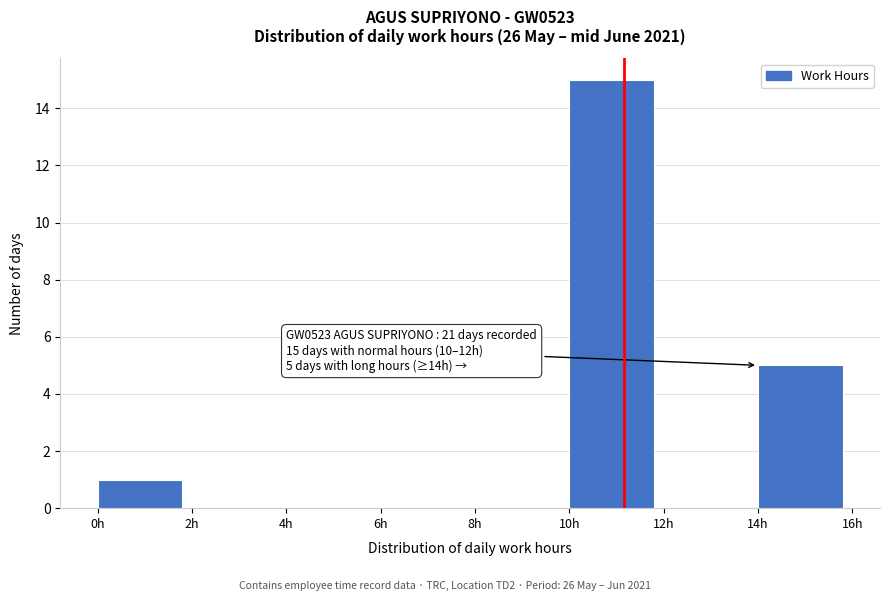

Over which range of the x-axis is the bar tallest?

10 to 12